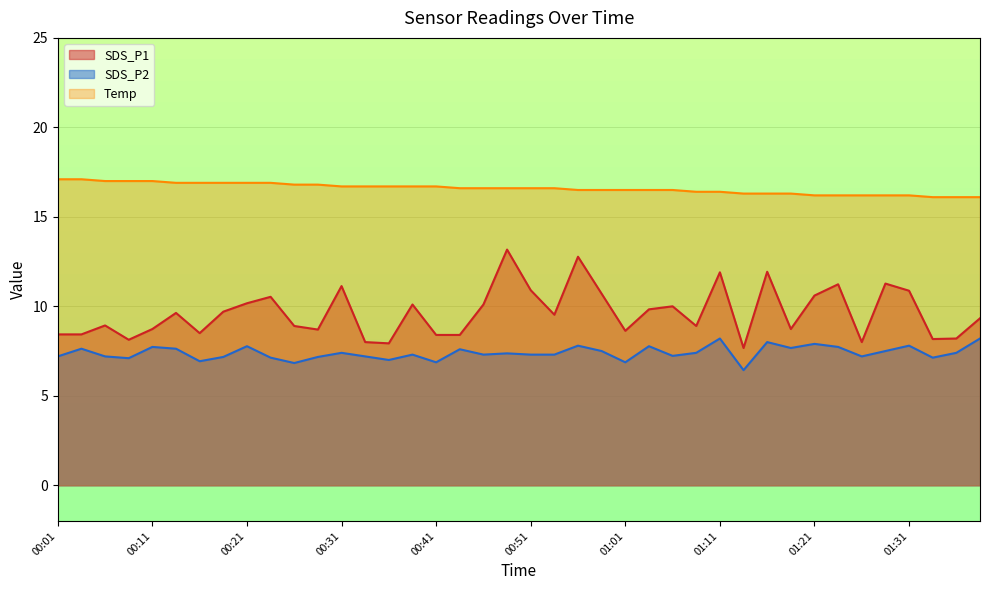

Rank the series by their maximum value, from lowest to highest.

SDS_P2, SDS_P1, Temp